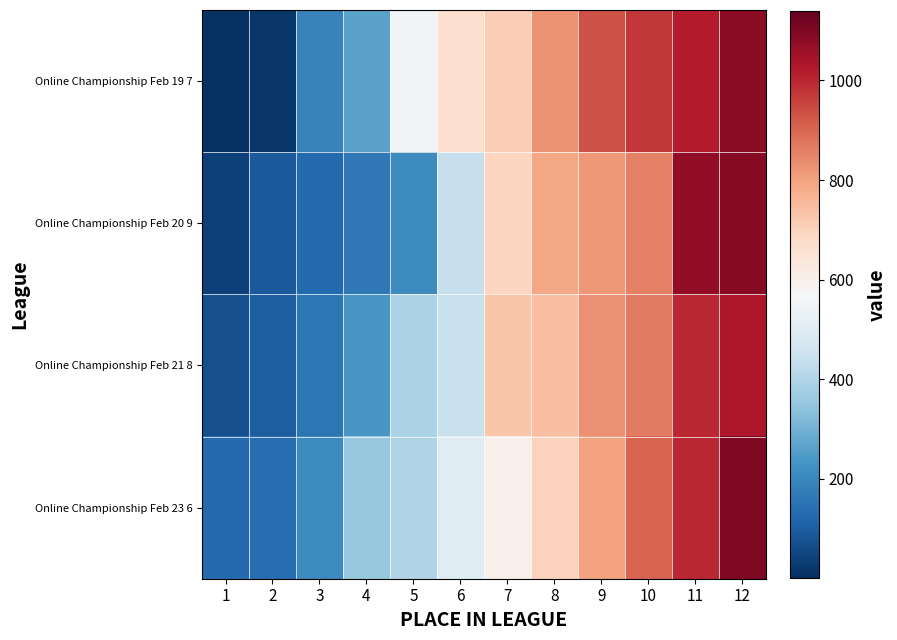

Which series changed the most between 1 and 10?

Online Championship Feb 19 7